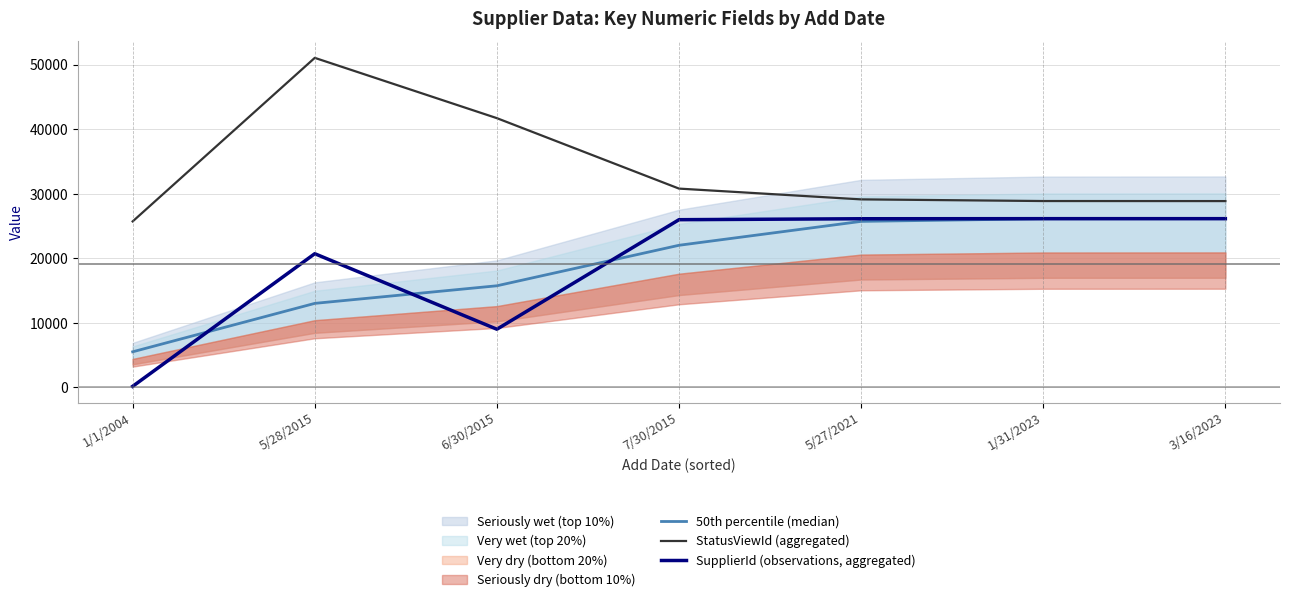

At which category is the sum across all series the highest?

5/28/2015